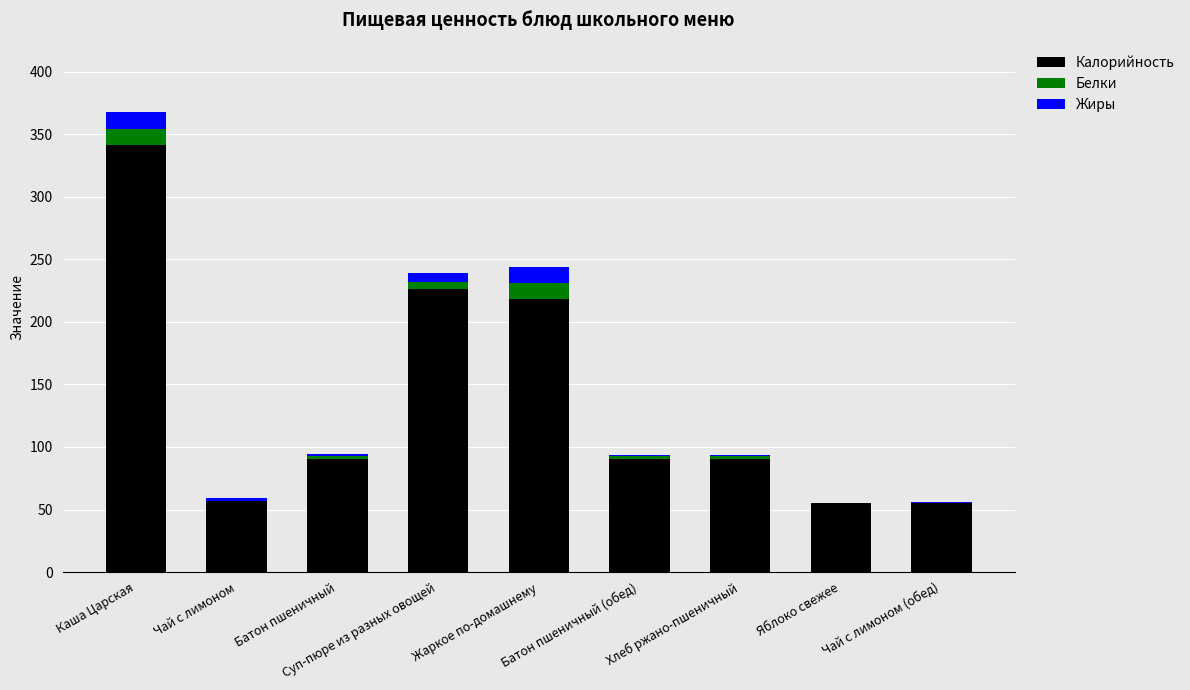

Does the chart contain stacked bars?

Yes